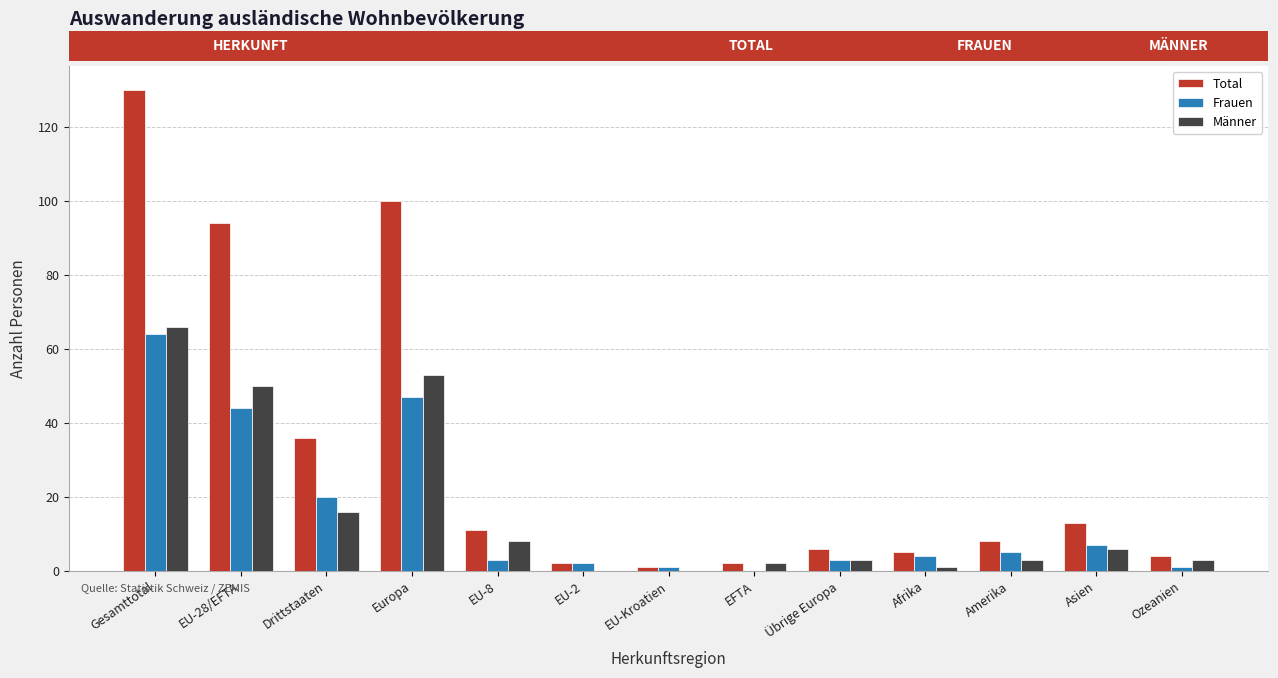

What is the maximum value for Männer?

66